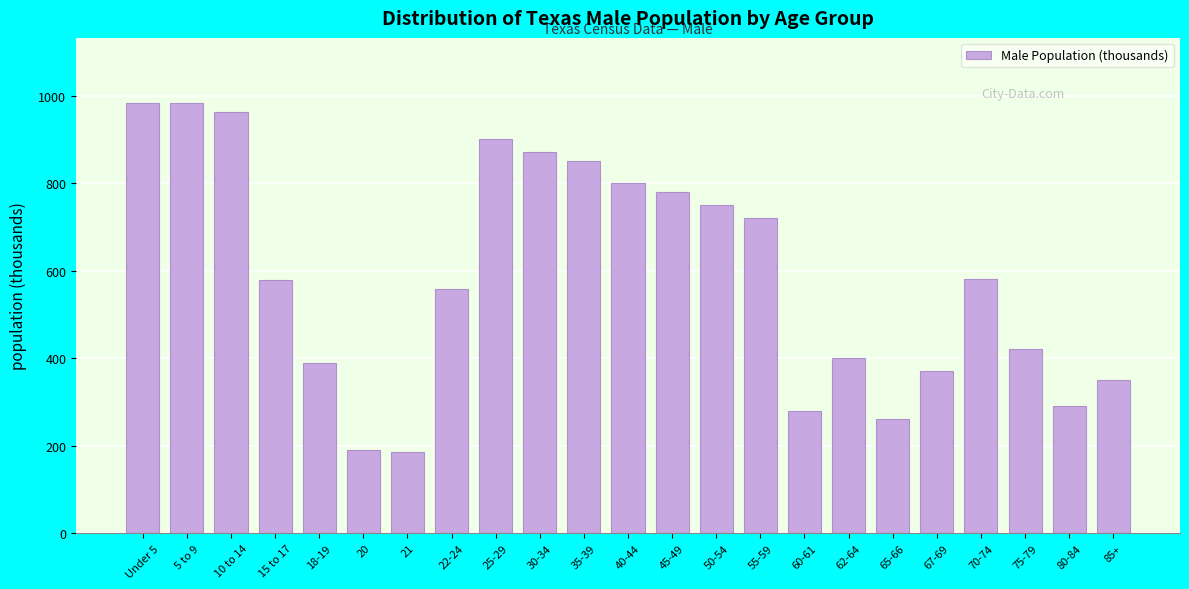

What is the change in value from 5 to 9 to 60-61?

-703.8